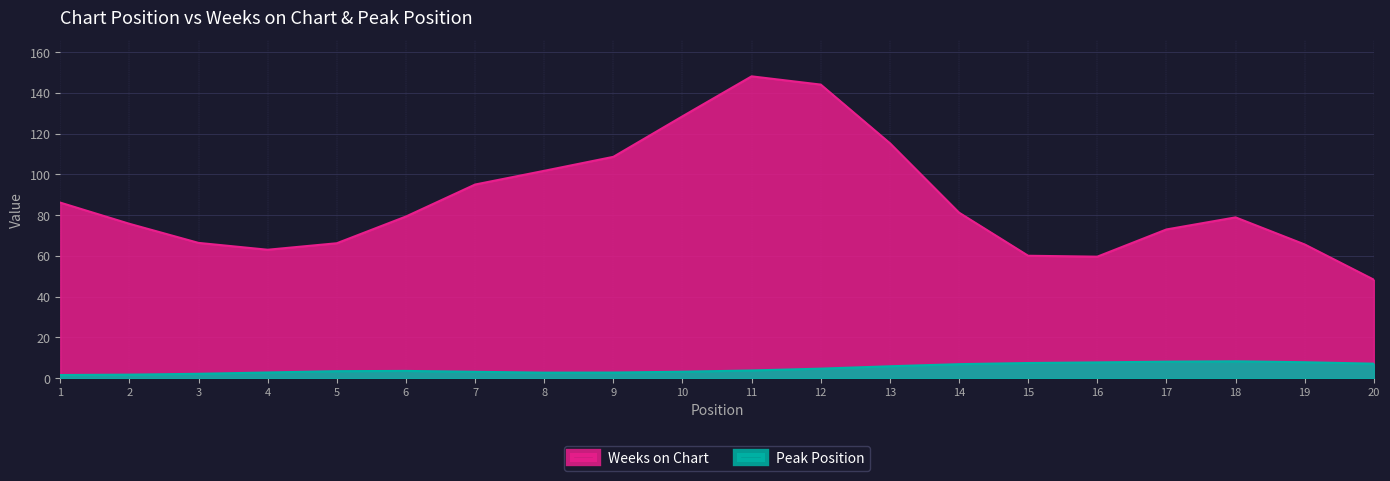

What is the average value of the Weeks on Chart series?

87